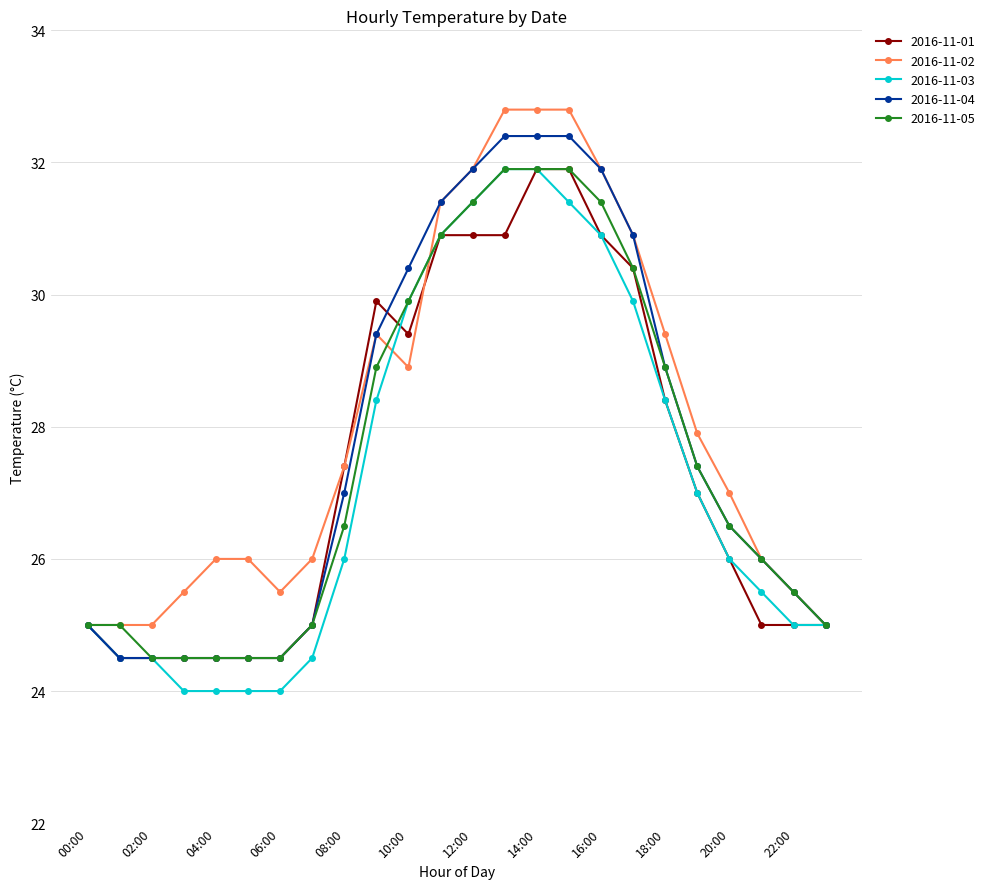

What is the average value of the 2016-11-02 series?

28.1